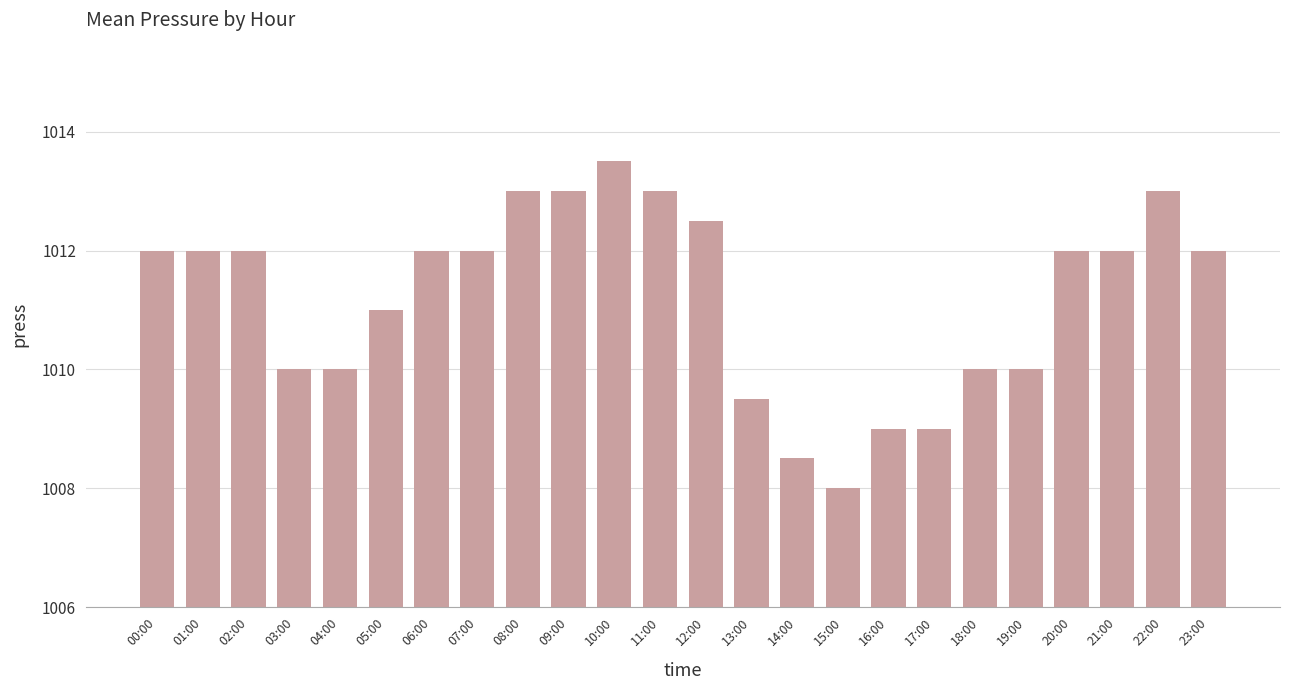

What position from the right is 12:00?

12